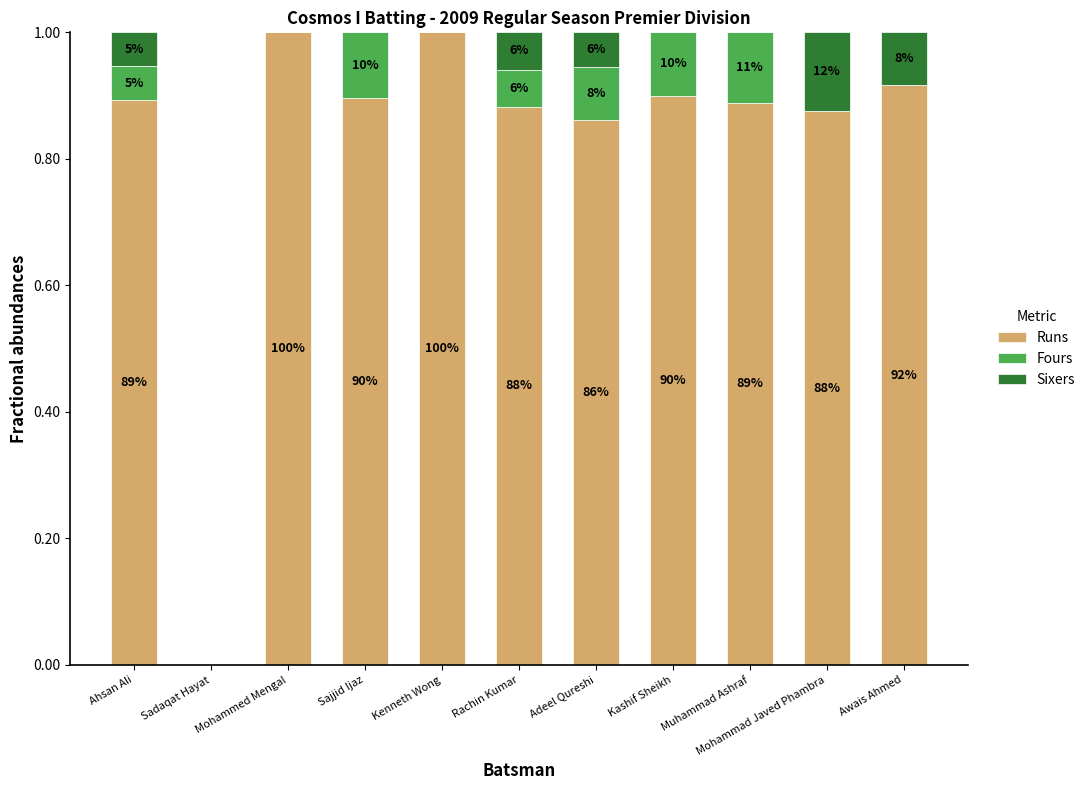

What is the total value across all series at Mohammad Javed Phambra?

1.0